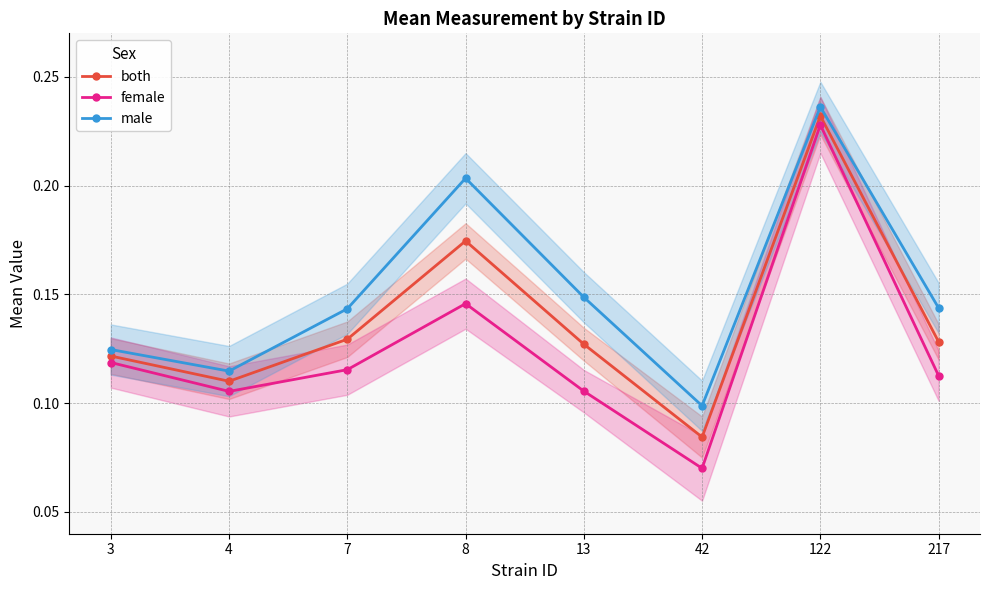

True or false: male has a value of 0.2 at 8.

True